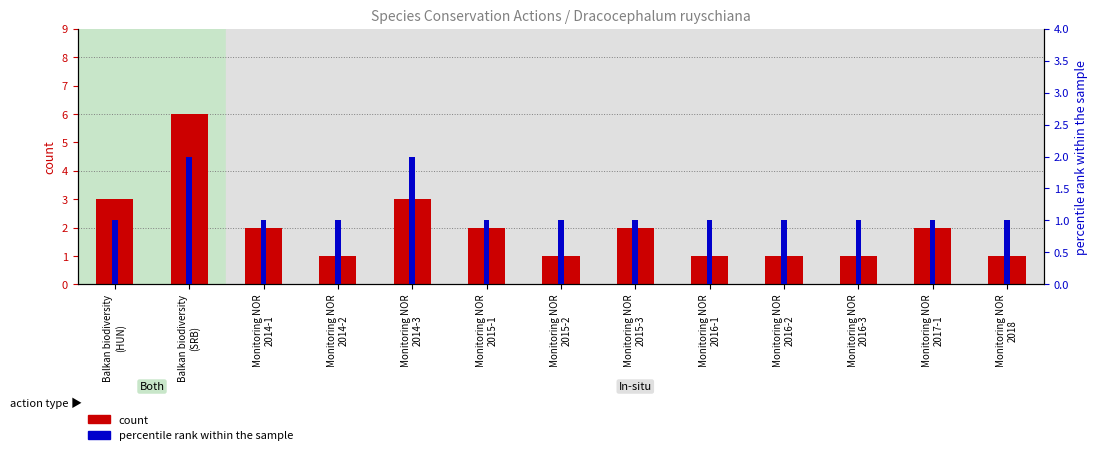

At how many categories does at least one series exceed 2?

3